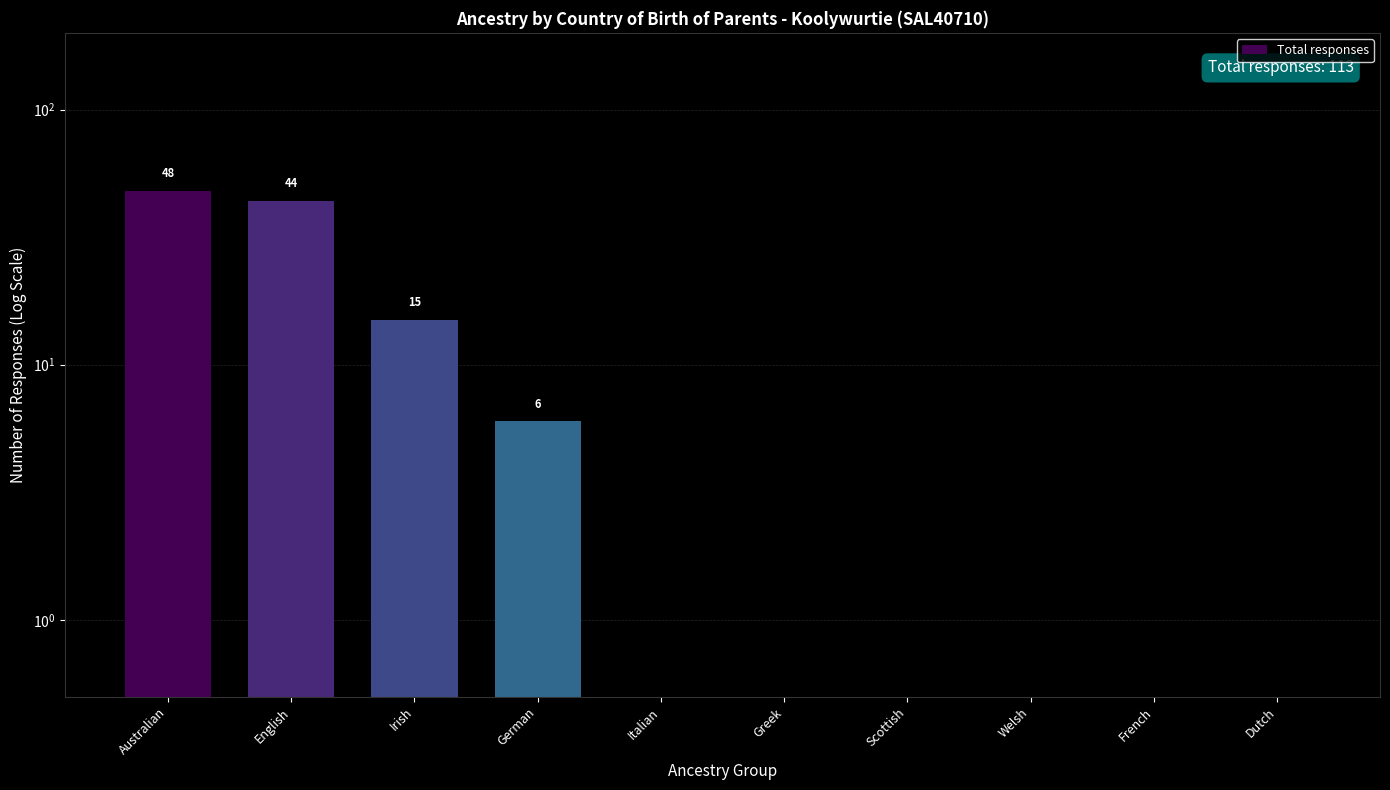

How many bars are there in total?

10